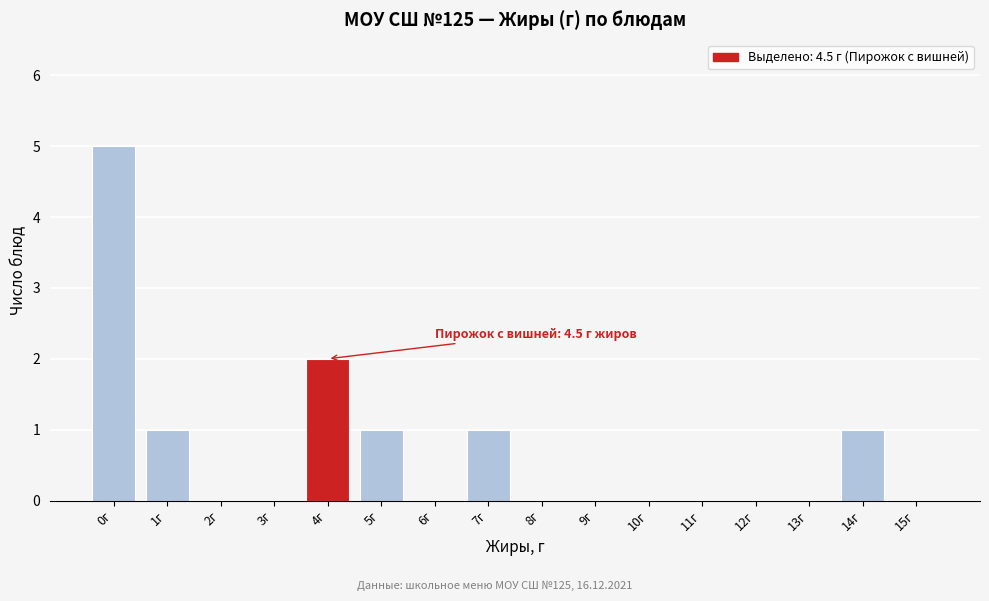

Reading left to right, what are all the values shown in this chart?

0г=5	1г=1	2г=0	3г=0	4г=2	5г=1	6г=0	7г=1	8г=0	9г=0	10г=0	11г=0	12г=0	13г=0	14г=1	15г=0